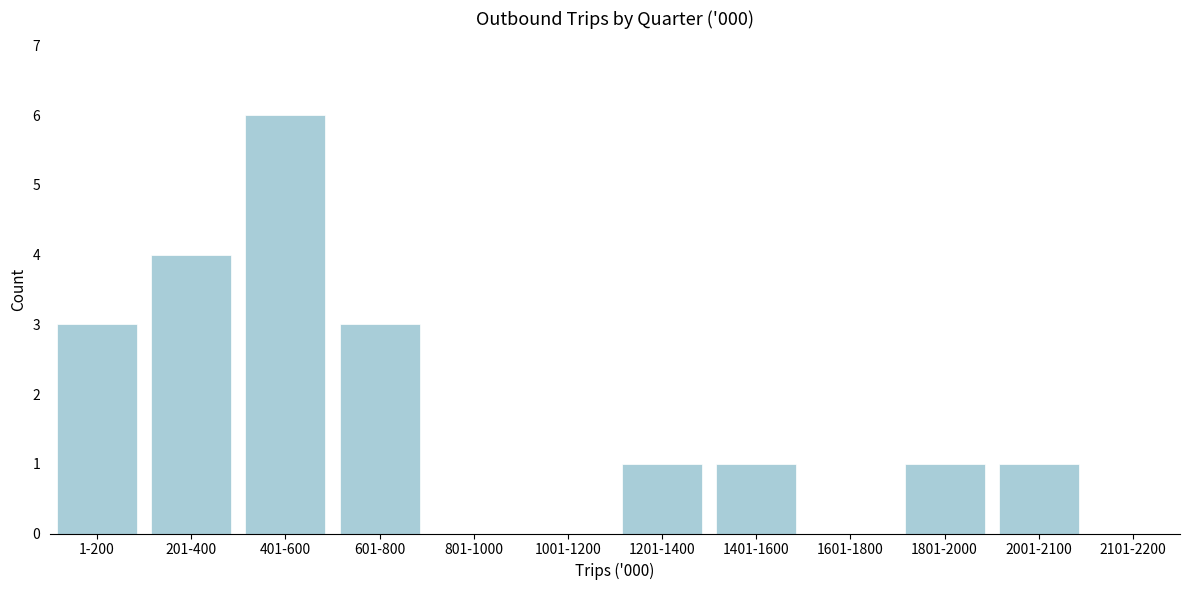

Reading right to left, transcribe all the data shown in this chart.

2101-2200=0	2001-2100=1	1801-2000=1	1601-1800=0	1401-1600=1	1201-1400=1	1001-1200=0	801-1000=0	601-800=3	401-600=6	201-400=4	1-200=3